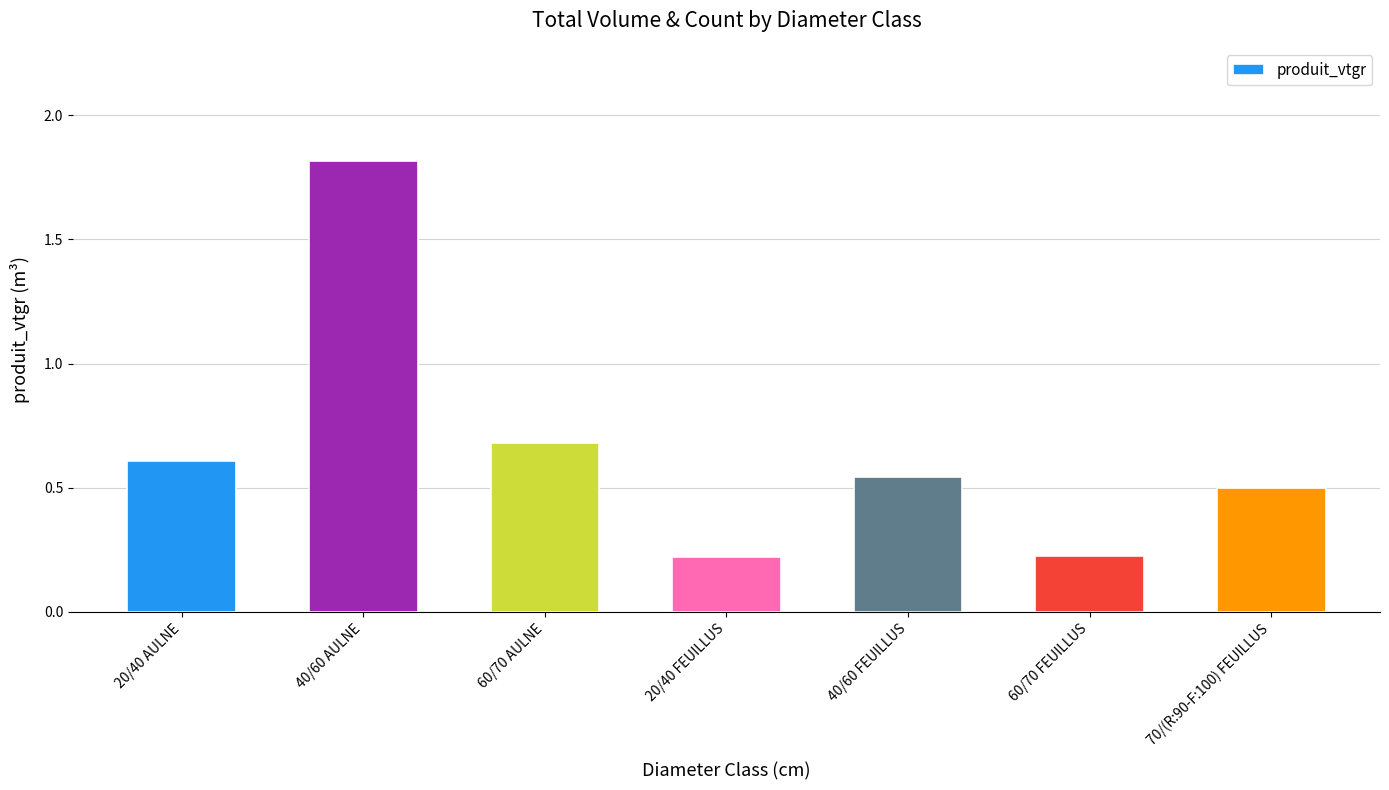

What position from the right is 70/(R:90-F:100) FEUILLUS?

1